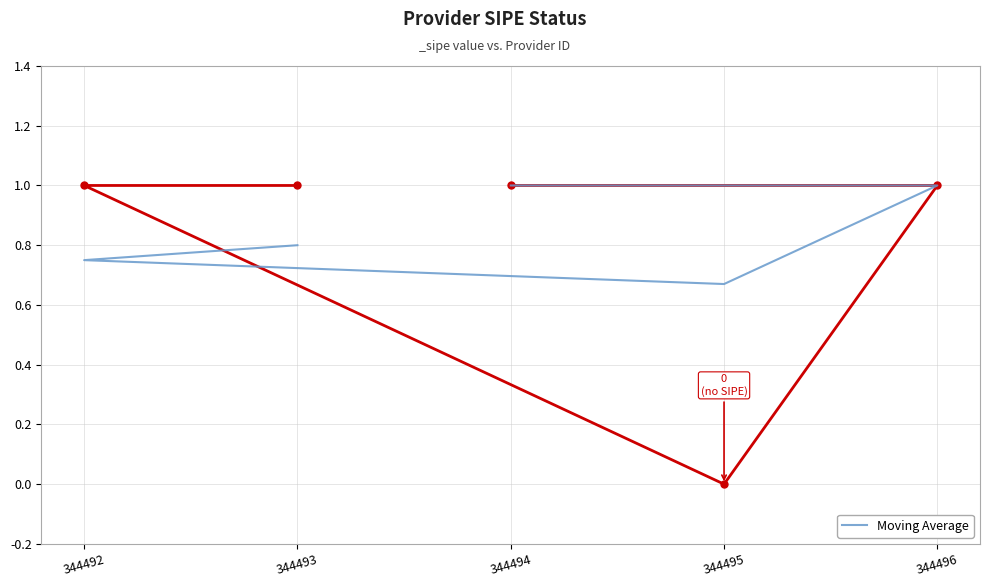

What is the difference between the maximum and minimum values?

0.3